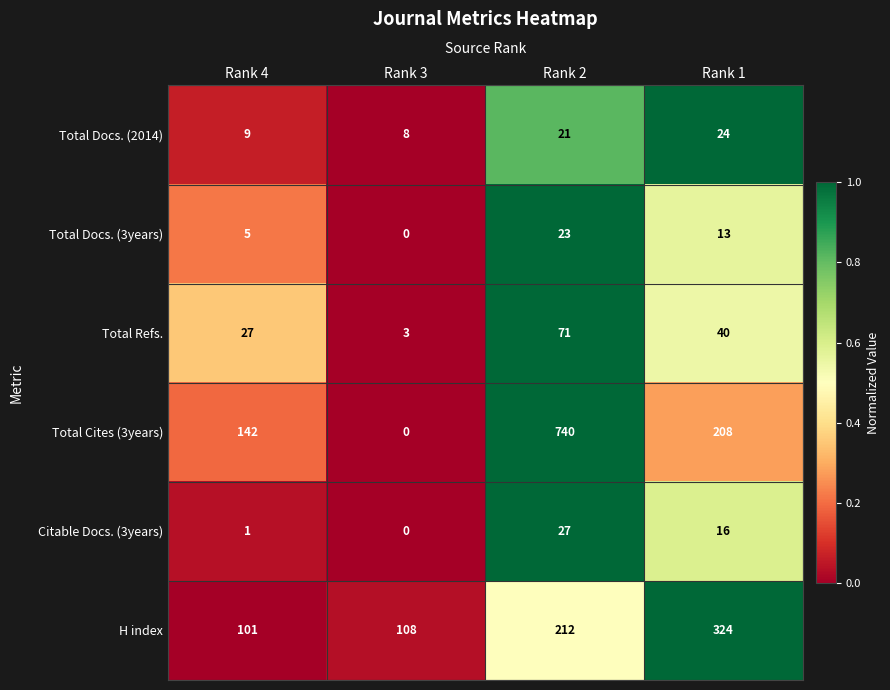

Where is Total Refs. nearest to the value 37?

Rank 1